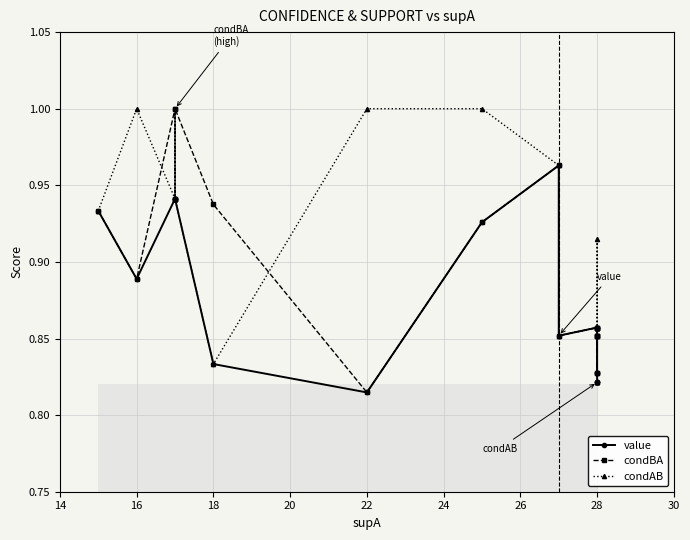

True or false: condBA and value cross at least once.

False